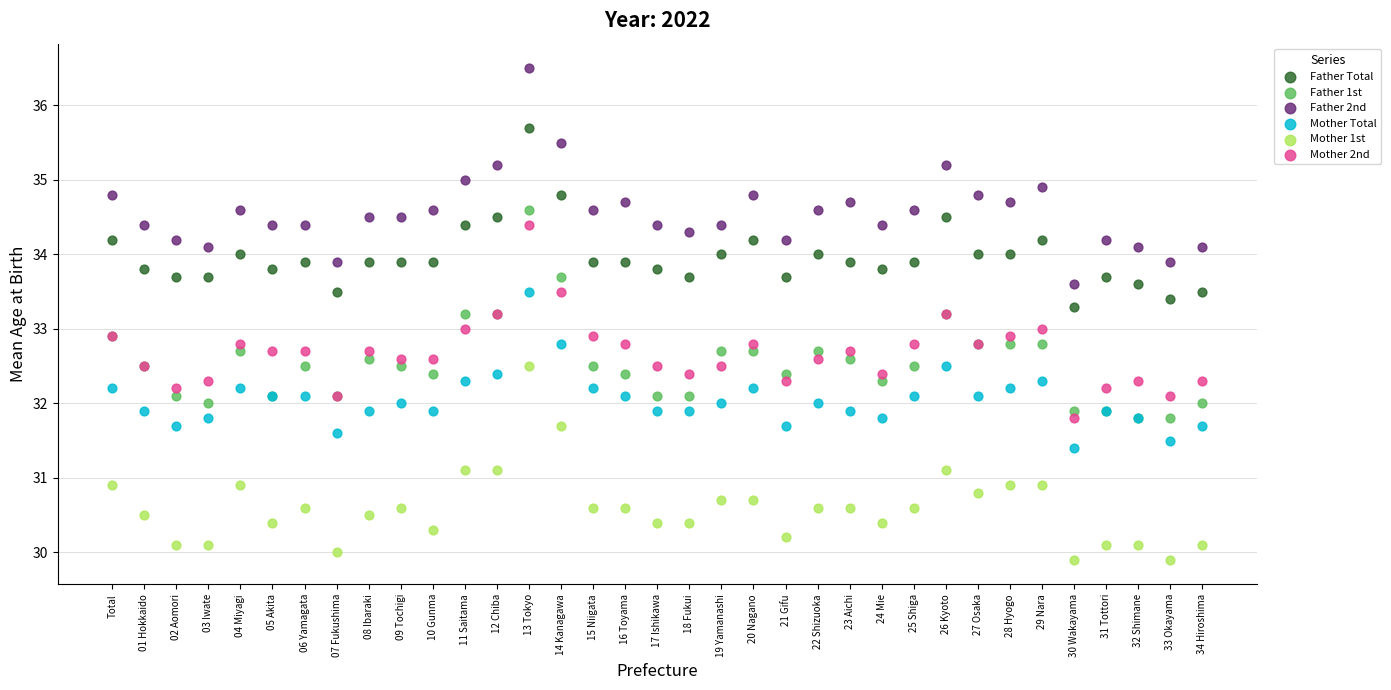

What are all the series names shown in the legend?

Father Total, Father 1st, Father 2nd, Mother Total, Mother 1st, Mother 2nd